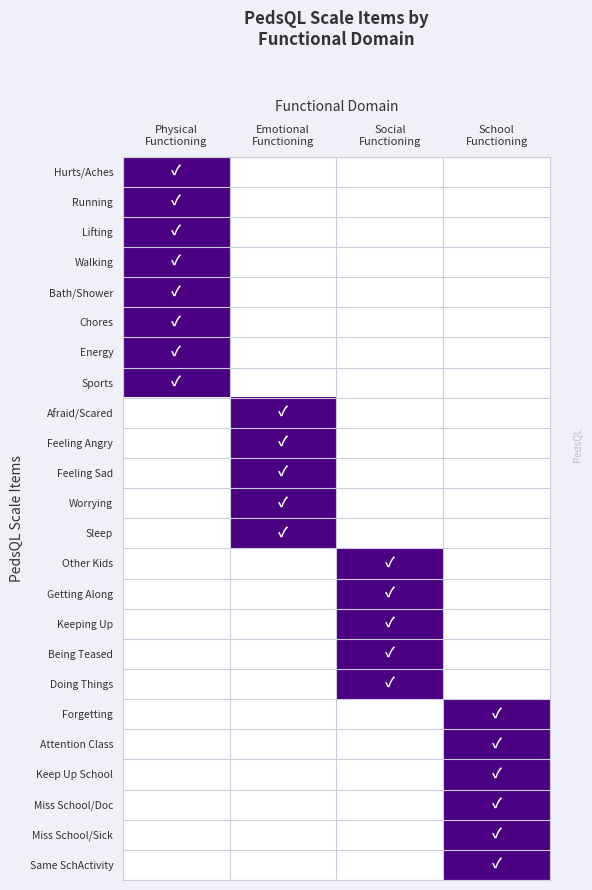

At which category is the sum across all series the highest?

Physical
Functioning